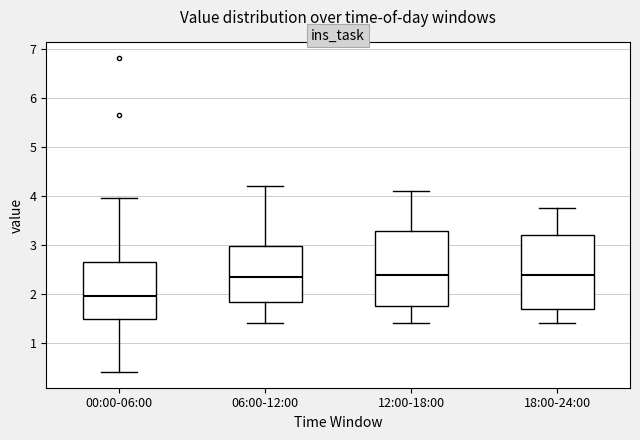

Reading left to right, transcribe this box plot: for each box, give where its median line is, the range the box spans, and where its two whiskers end, as read against the y-axis. The values are not printed on the chart, so give them approximately, as read against the axis.

00:00-06:00: median 2.0, box 1.5 to 2.7, whiskers 0.4 to 4.0
06:00-12:00: median 2.4, box 1.8 to 3.0, whiskers 1.4 to 4.2
12:00-18:00: median 2.4, box 1.8 to 3.3, whiskers 1.4 to 4.1
18:00-24:00: median 2.4, box 1.7 to 3.2, whiskers 1.4 to 3.8